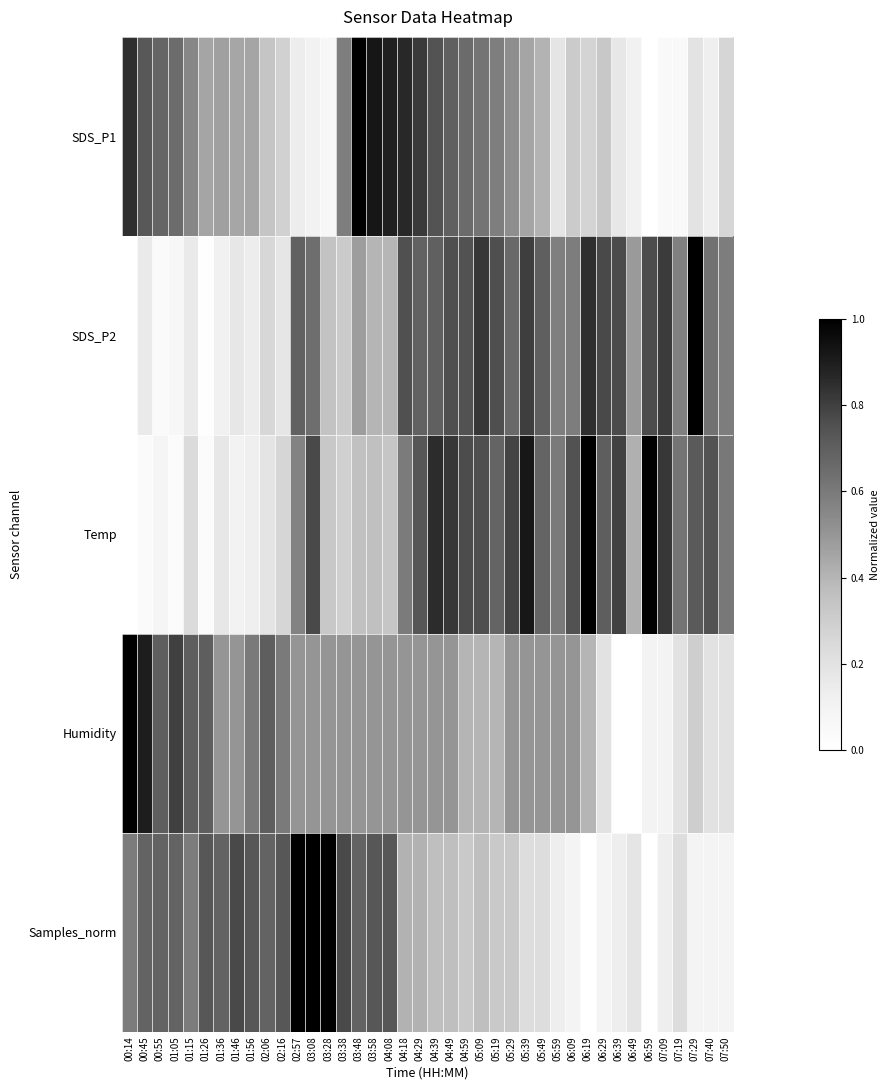

How many data points does each series have?

40